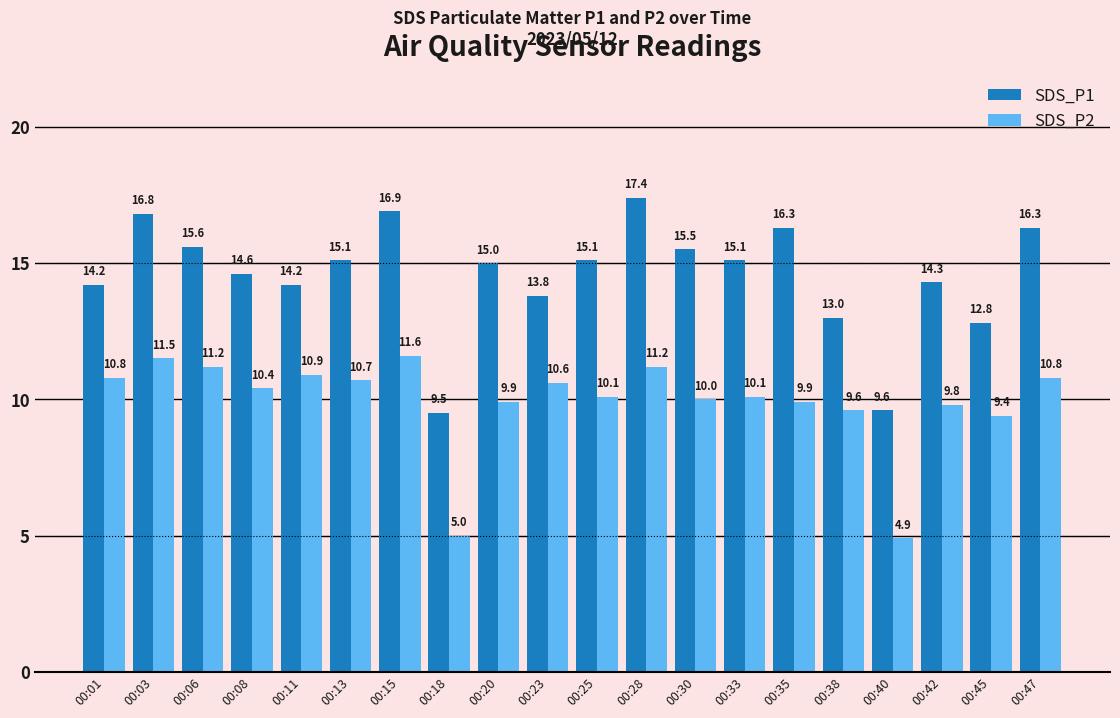

True or false: SDS_P2 has a value of 5.0 at 00:18.

True